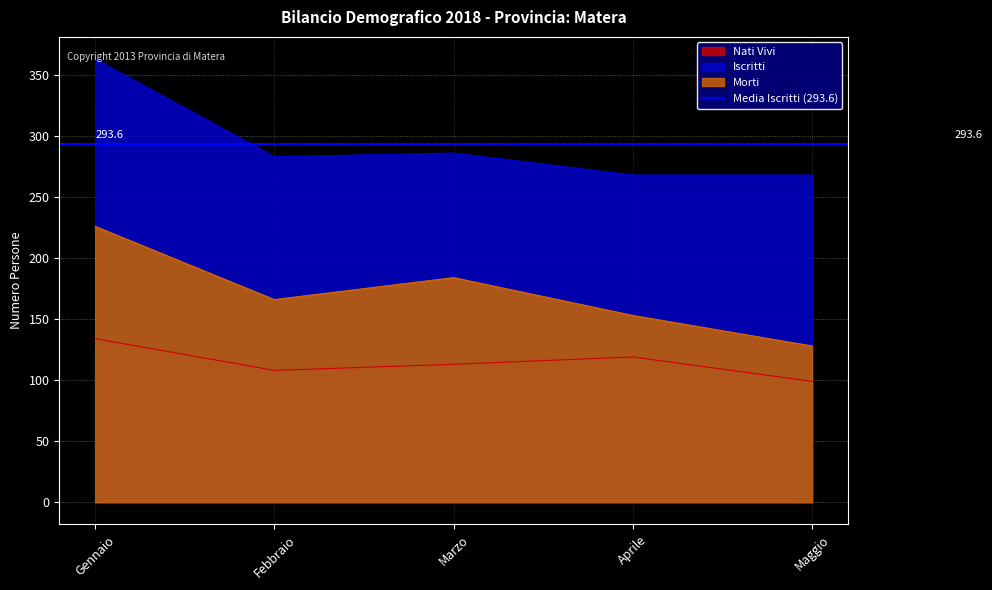

How many data points does each series have?

5